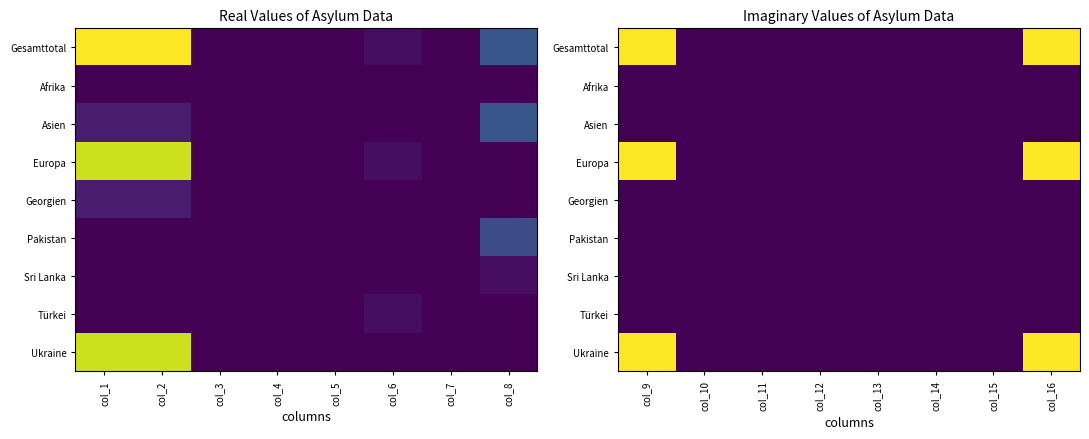

The value of Ukraine at col_14 is 0. True or false?

False